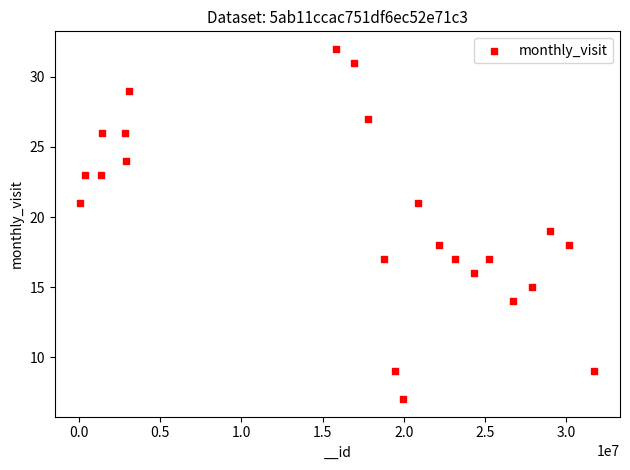

What is the range of X values (max minus min)?

31628915